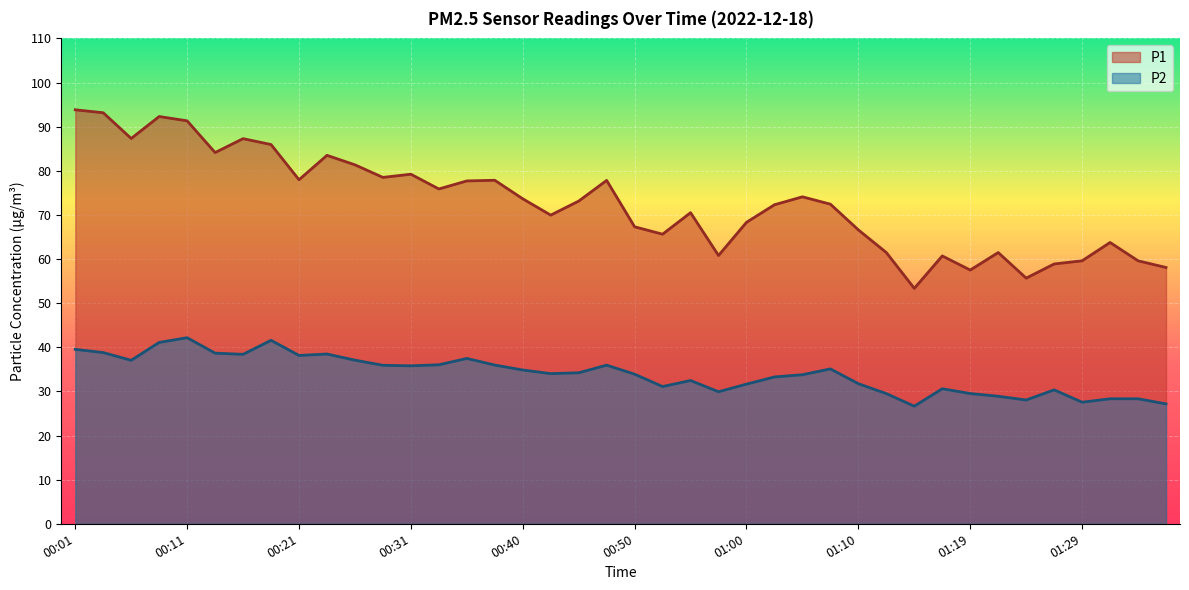

Reading right to left, list all the values displayed in this chart.

P1: 01:36=58.1	01:34=59.6	01:31=63.8	01:29=59.6	01:27=58.9	01:24=55.7	01:22=61.5	01:19=57.5	01:17=60.7	01:14=53.4	01:12=61.5	01:10=66.6	01:07=72.4	01:05=74.1	01:02=72.3	01:00=68.3	00:57=60.8	00:55=70.5	00:52=65.6	00:50=67.3	00:48=77.8	00:45=73.1	00:43=70.0	00:40=73.7	00:38=77.8	00:35=77.7	00:33=75.9	00:31=79.2	00:28=78.5	00:26=81.3	00:23=83.5	00:21=78.0	00:18=86.0	00:16=87.3	00:13=84.1	00:11=91.3	00:08=92.3	00:06=87.3	00:04=93.2	00:01=93.8
P2: 01:36=27.2	01:34=28.3	01:31=28.3	01:29=27.6	01:27=30.4	01:24=28.1	01:22=28.9	01:19=29.5	01:17=30.6	01:14=26.6	01:12=29.5	01:10=31.8	01:07=35.1	01:05=33.8	01:02=33.3	01:00=31.6	00:57=29.9	00:55=32.5	00:52=31.1	00:50=33.9	00:48=36.0	00:45=34.2	00:43=34.0	00:40=34.9	00:38=36.0	00:35=37.5	00:33=36.0	00:31=35.8	00:28=35.9	00:26=37.1	00:23=38.5	00:21=38.1	00:18=41.6	00:16=38.4	00:13=38.7	00:11=42.2	00:08=41.1	00:06=37.0	00:04=38.8	00:01=39.5